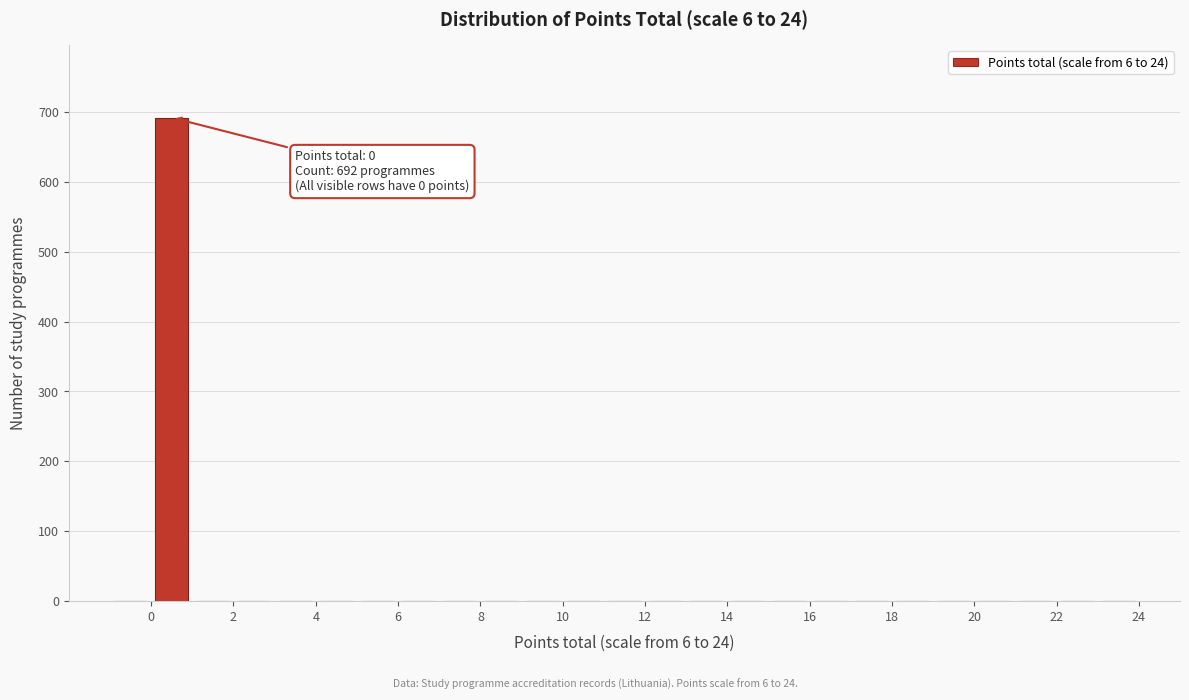

Over which range of the x-axis is the bar tallest?

0 to 1